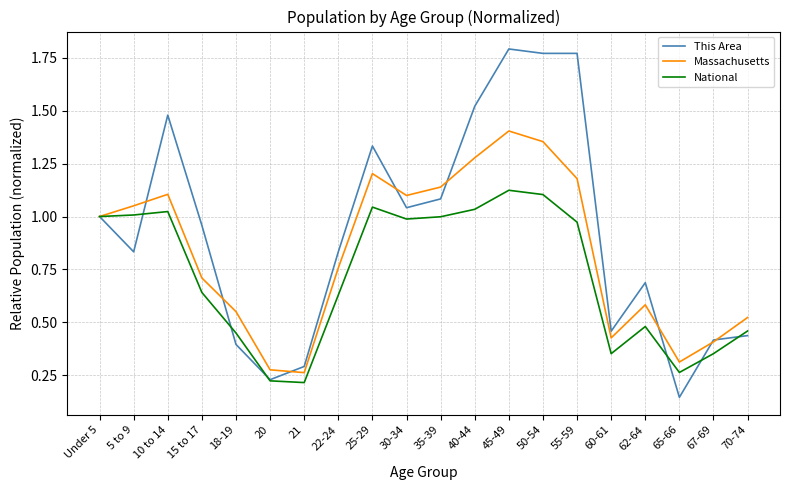

Rank the series by their maximum value, from highest to lowest.

This Area, Massachusetts, National